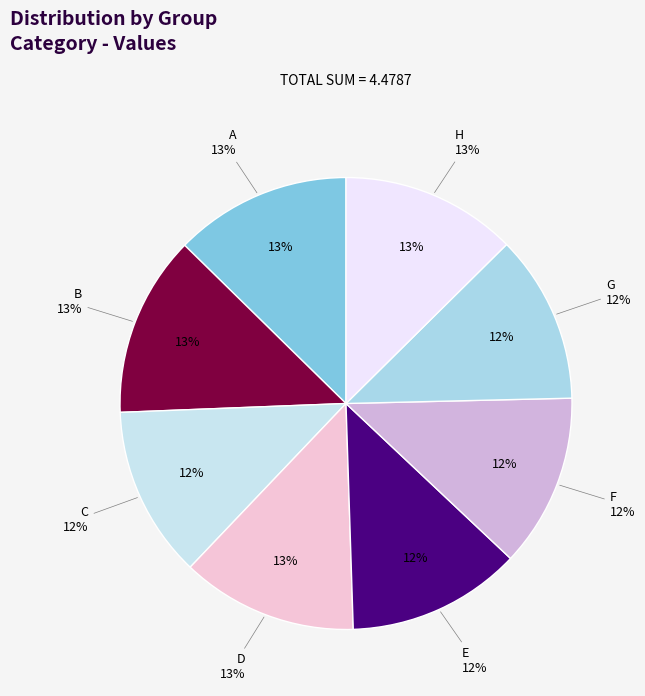

Which category has the biggest portion of the pie?

B